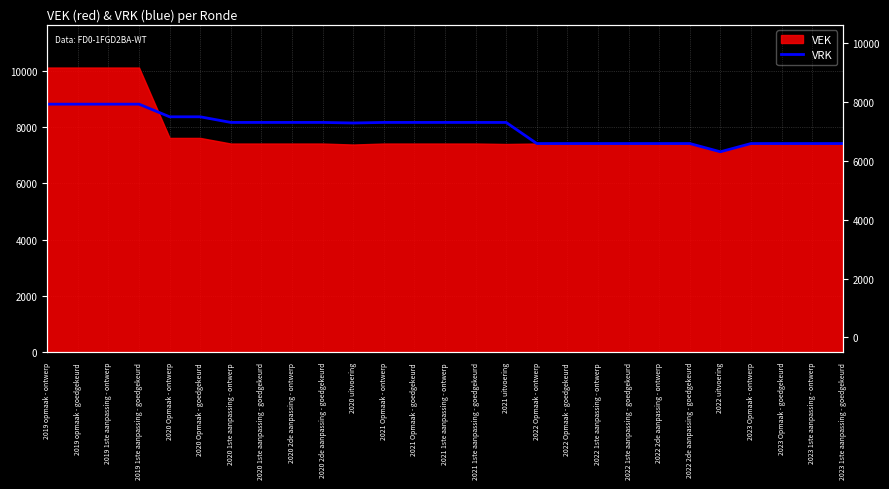

What is the sum of the values at 2020 Opmaak - ontwerp and 2023 Opmaak - goedgekeurd?

15780